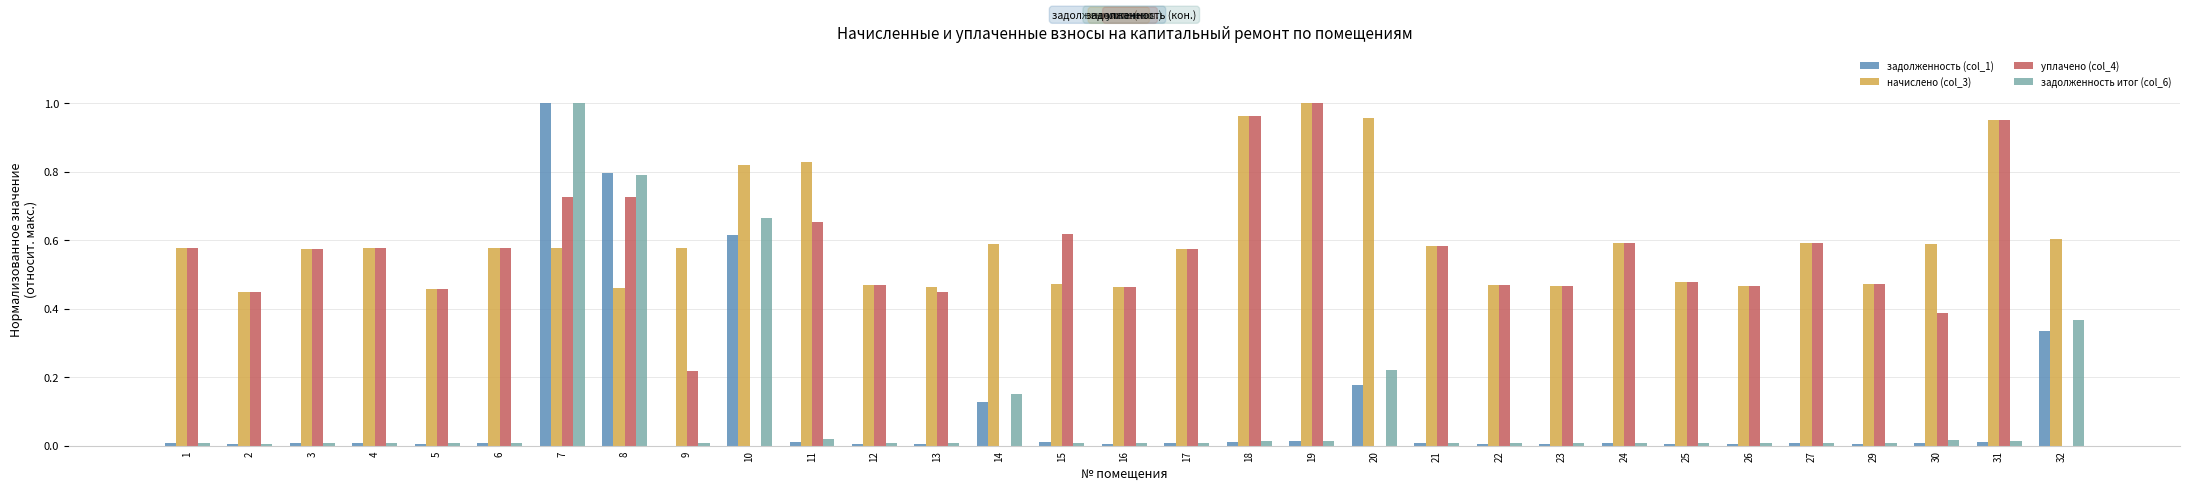

Is the value of начислено (col_3) at 6 greater than the value of задолженность (col_1) at 21?

Yes